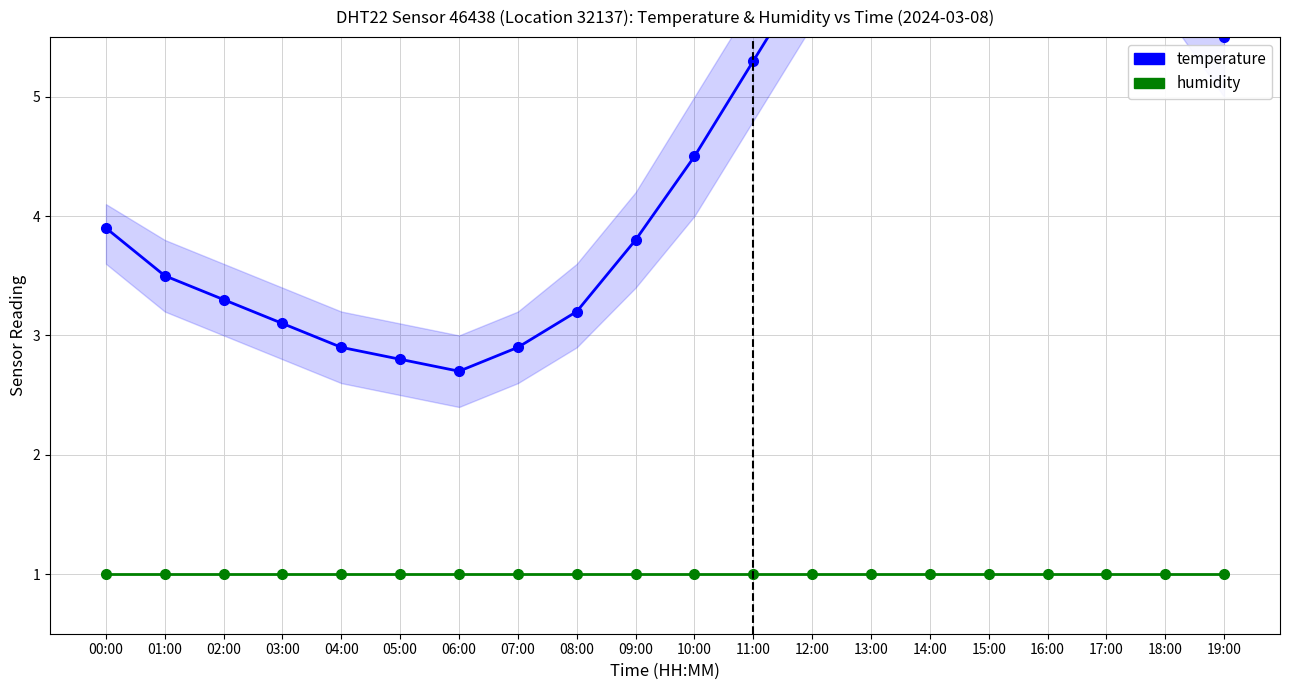

True or false: temperature has a value of 2.0 at 10:00.

False